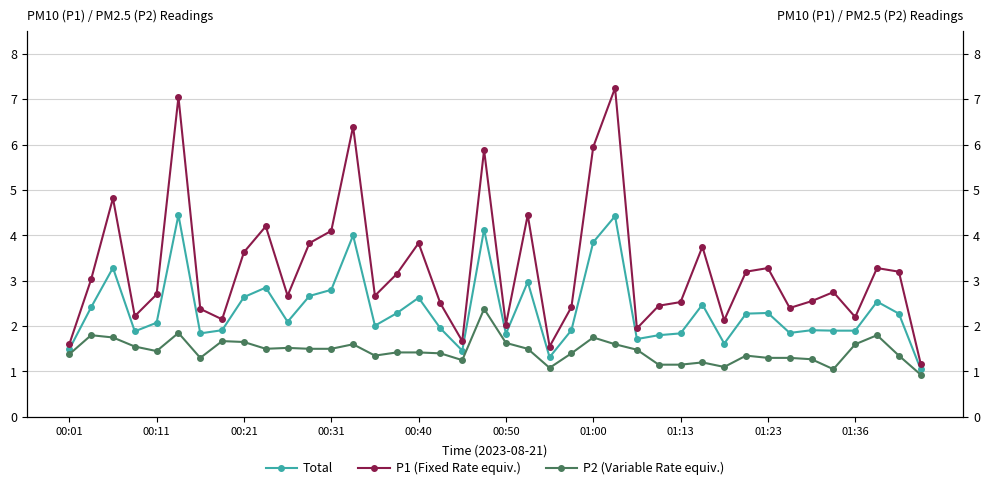

How many distinct data groups are displayed?

3